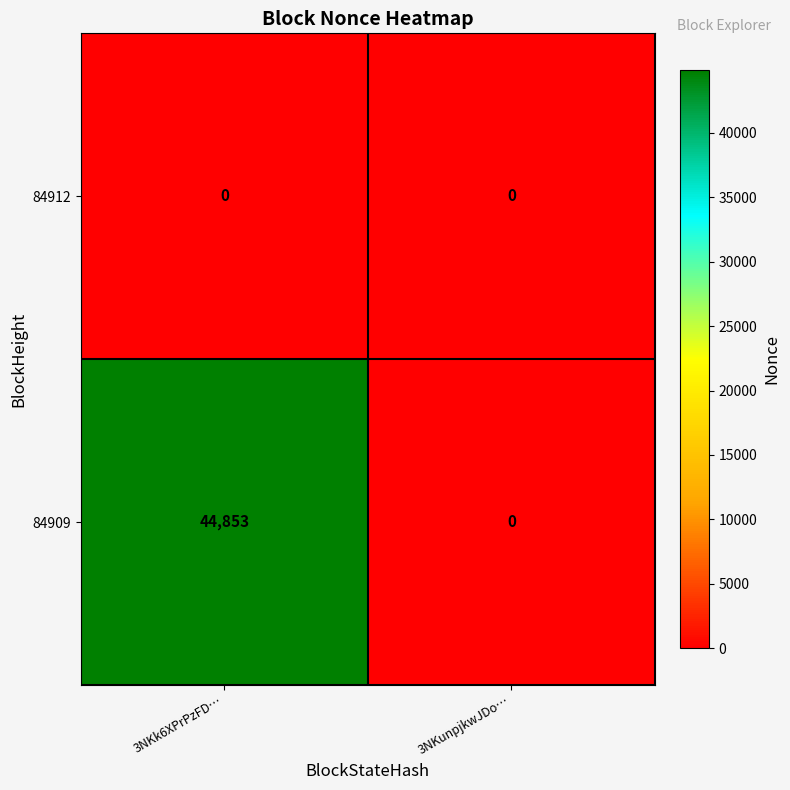

How many series are shown in this chart?

2